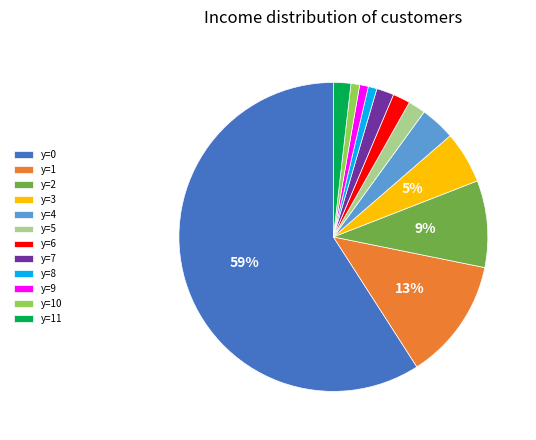

Is the sum of y=8 and y=6 greater than half?

No